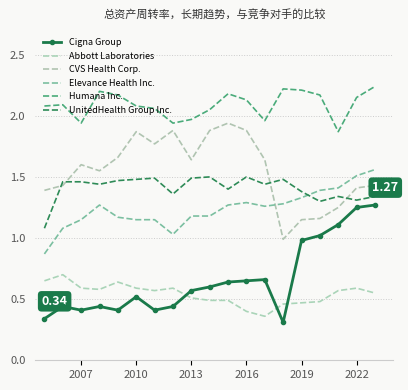

What are all the series names shown in the legend?

Cigna Group, Abbott Laboratories, CVS Health Corp., Elevance Health Inc., Humana Inc., UnitedHealth Group Inc.